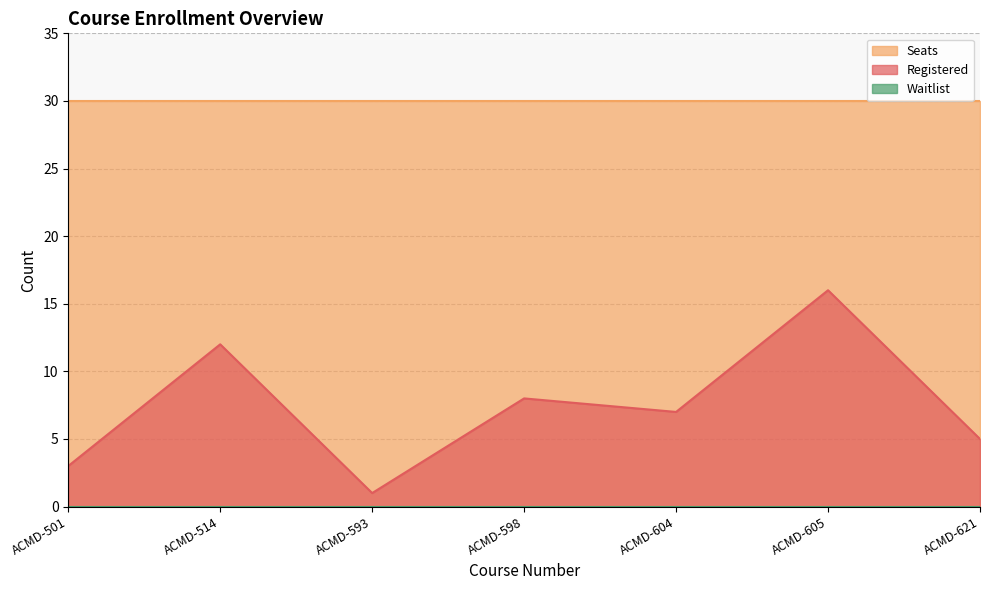

At which label does Waitlist reach its minimum?

ACMD-501